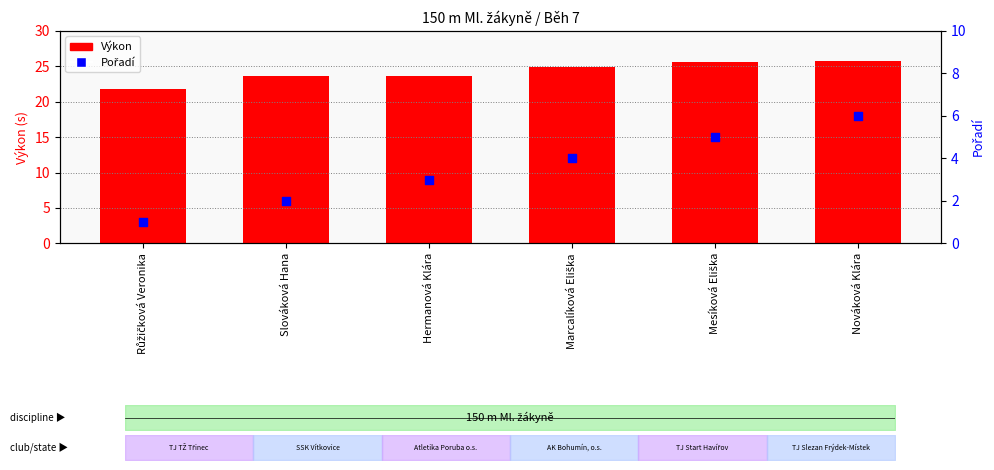

Which series has the largest total across all categories?

Výkon